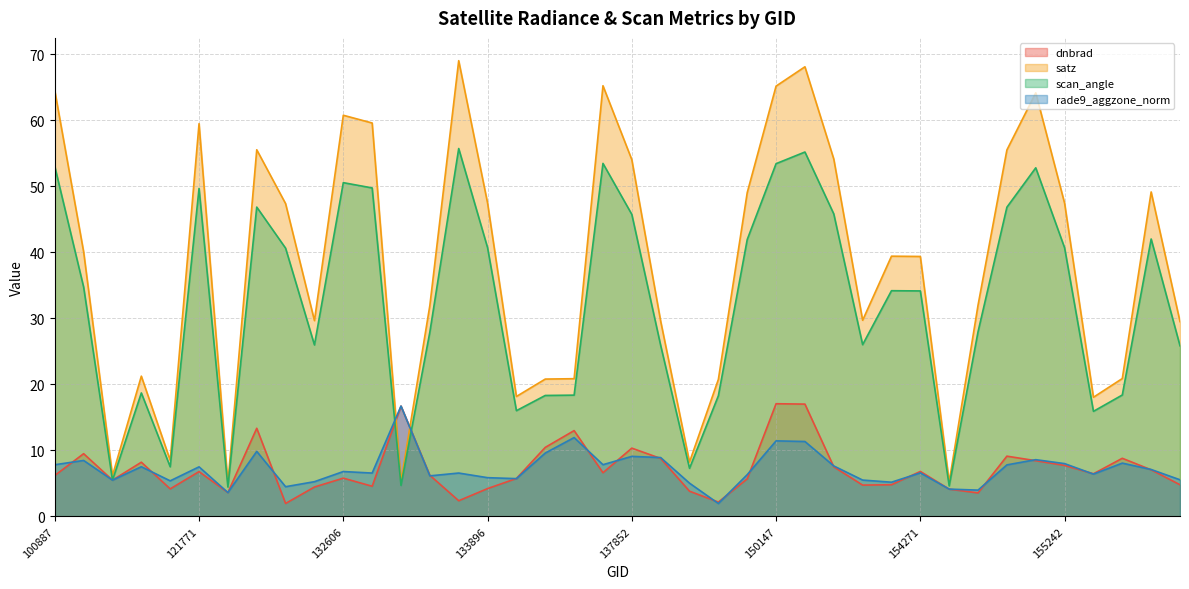

How many times do dnbrad and scan_angle cross each other?

4